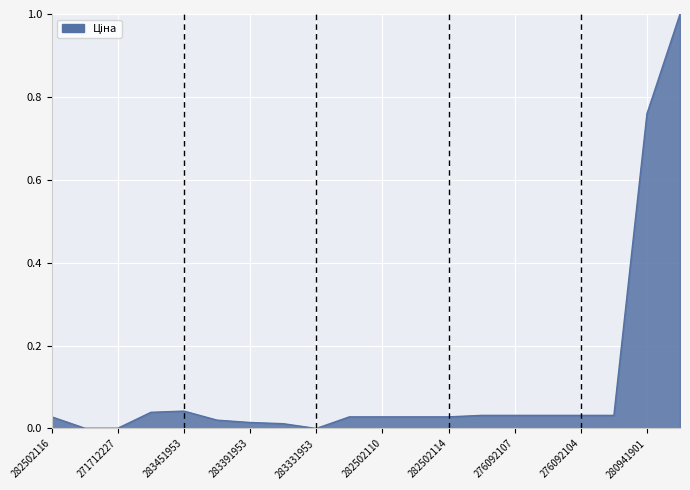

The value at 283331953 is 0.0. True or false?

True